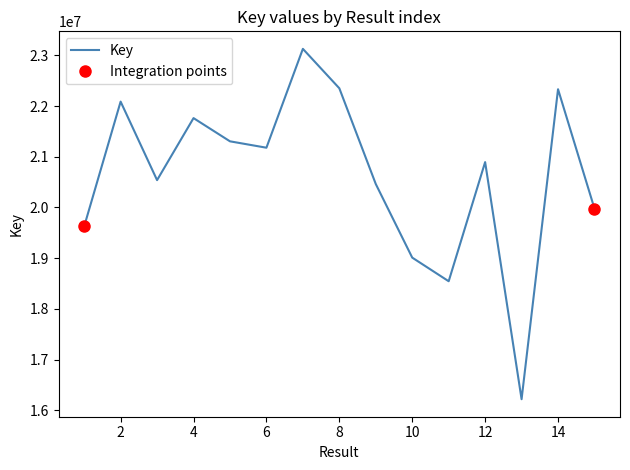

What is the maximum value shown in the chart?

23126865